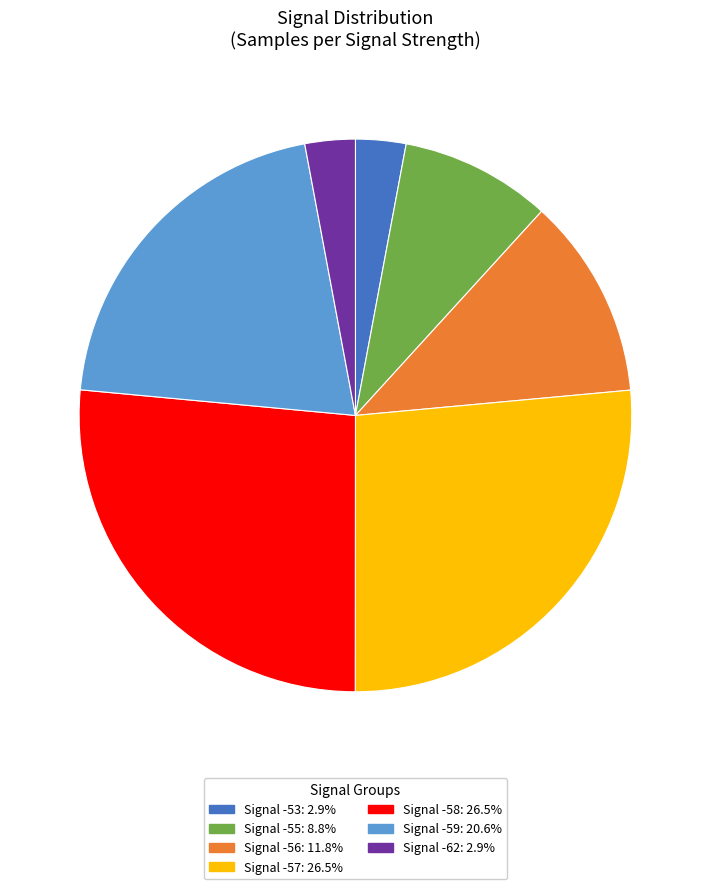

Is the sum of Signal -56: 11.8% and Signal -55: 8.8% greater than half?

No